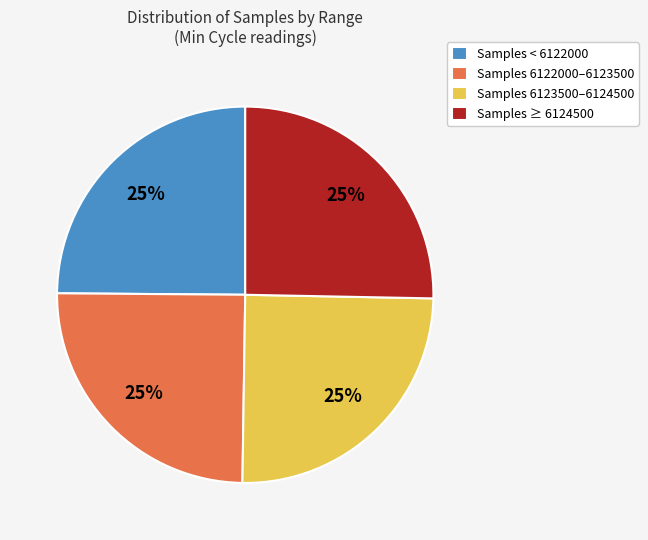

True or false: Samples ≥ 6124500 accounts for 25% of the total.

True